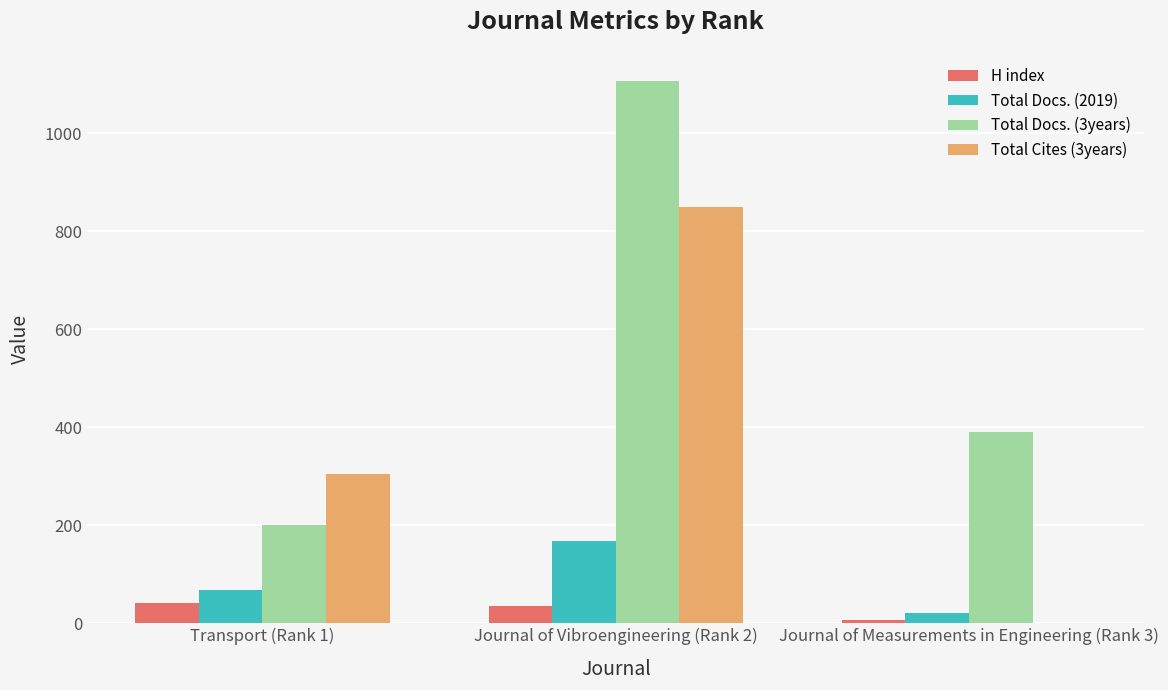

The value of Total Docs. (3years) at Journal of Measurements in Engineering (Rank 3) is 191. True or false?

False